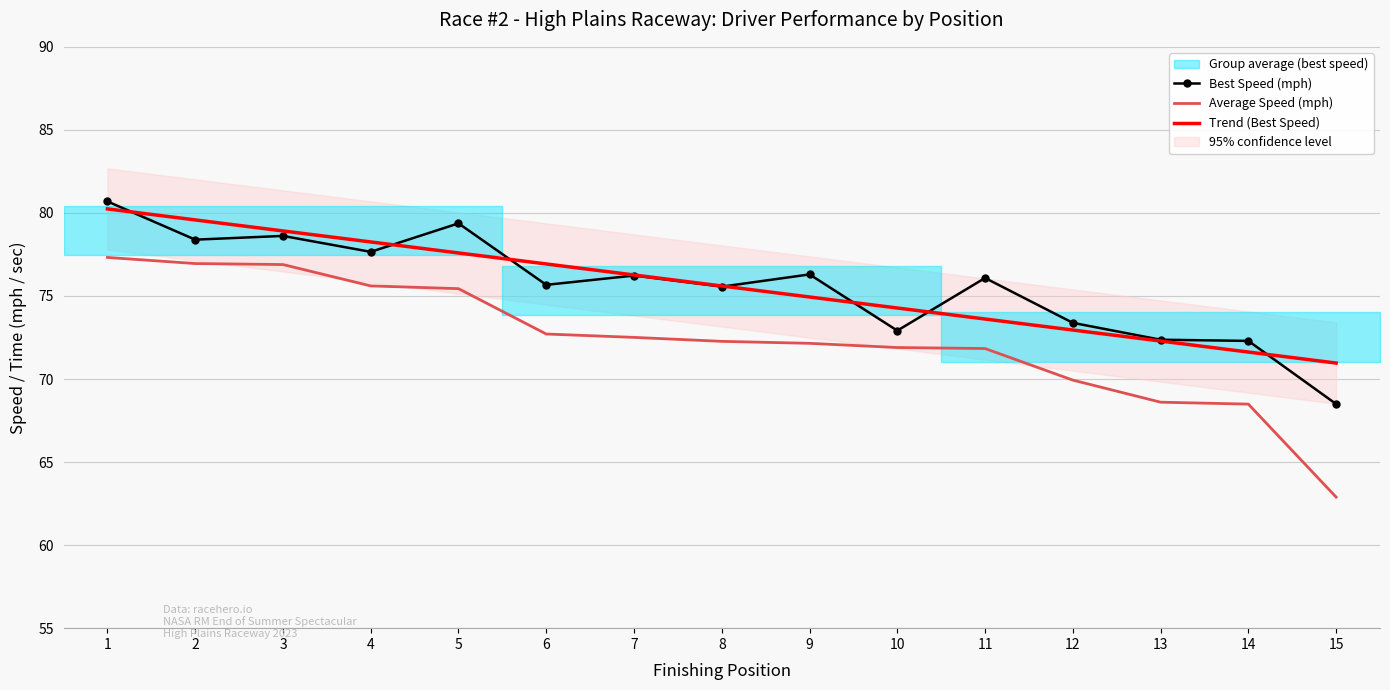

True or false: Trend (Best Speed) has more than 0 interior local peaks.

False